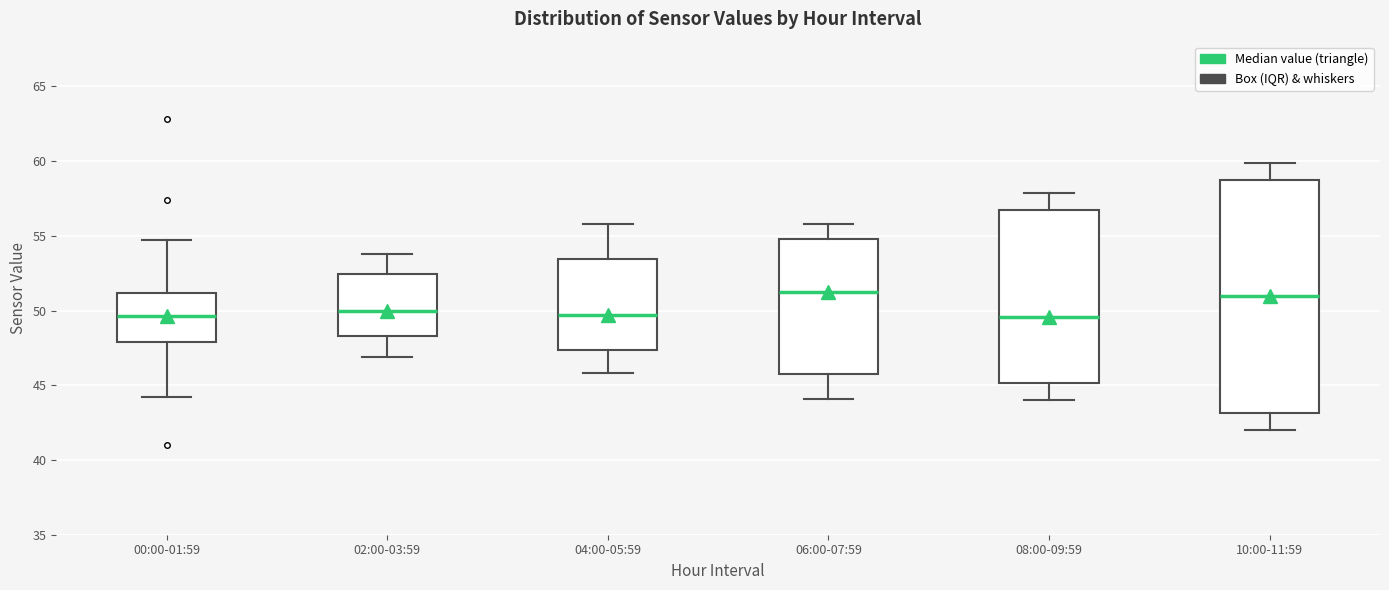

Comparing the boxes themselves (not the whiskers), which one is the tallest?

10:00-11:59